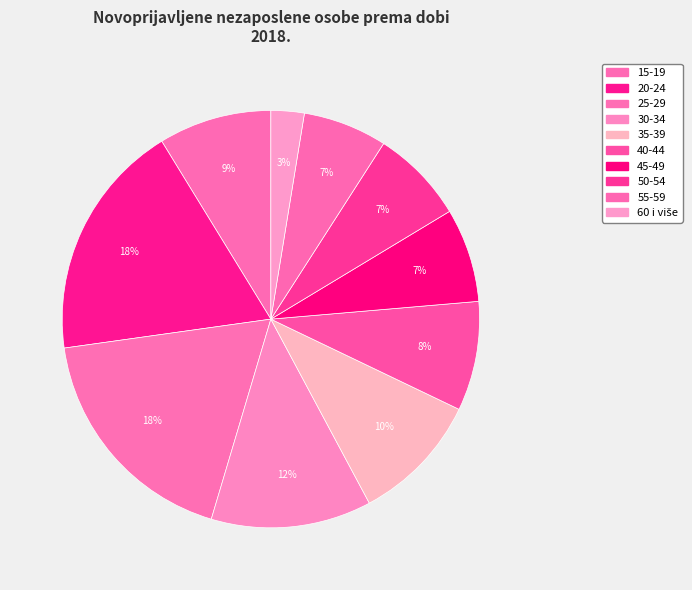

What percentage is the 25-29 slice, to the nearest percent?

18%